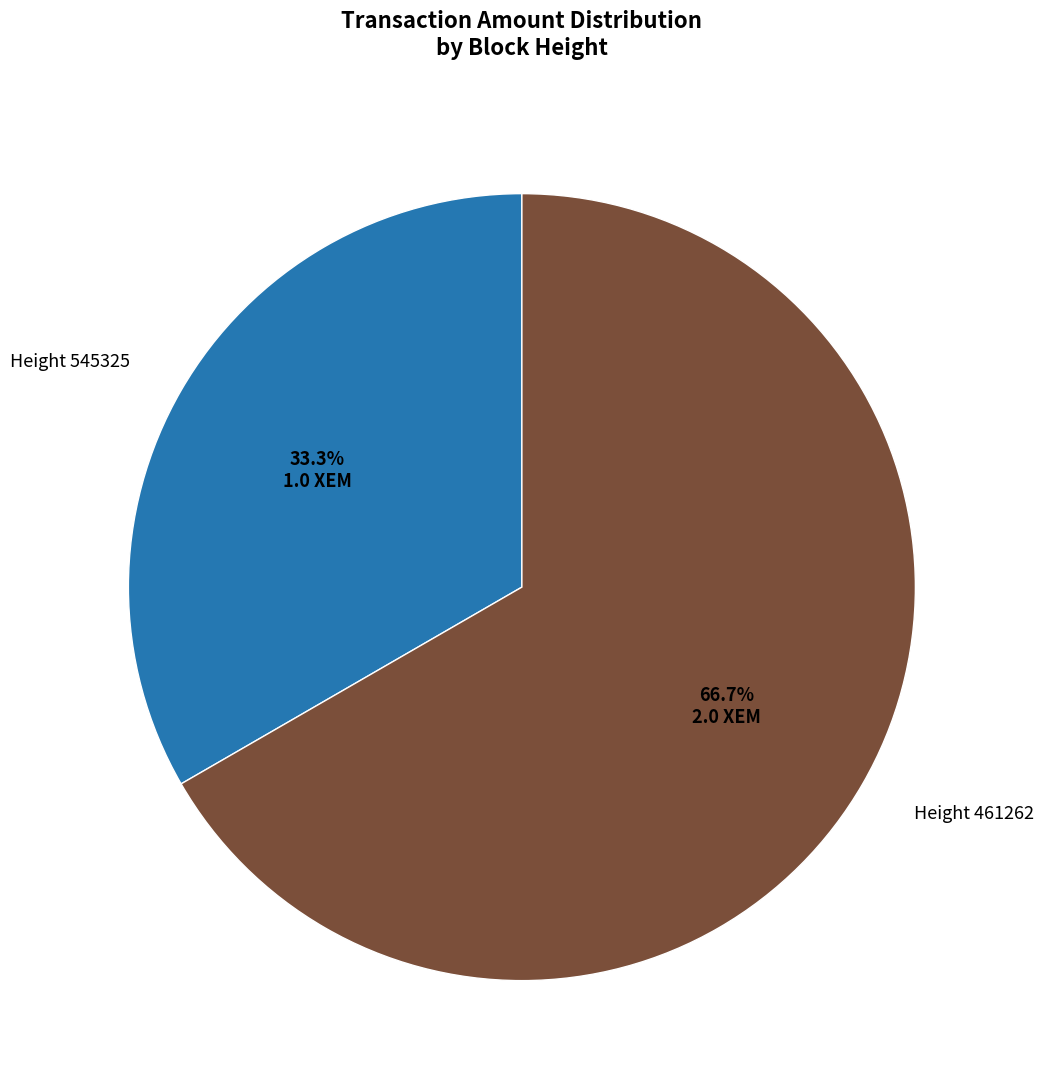

Does any single category account for the majority?

Yes